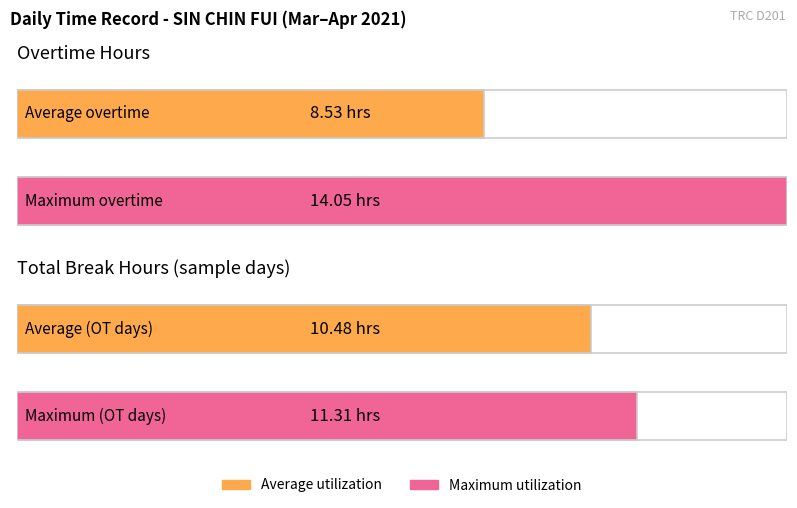

True or false: Overtime has a value of 3.8 at 28-Sun.

False